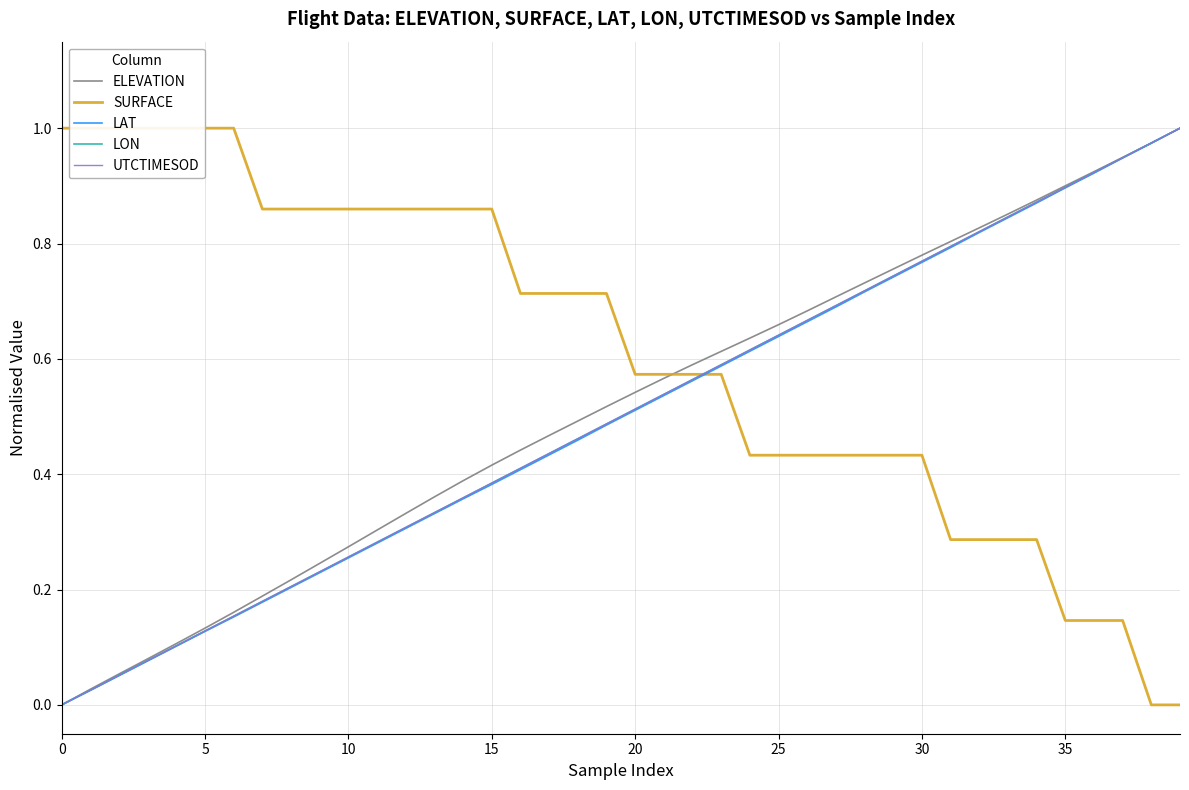

Read the UTCTIMESOD value at 14.

0.4